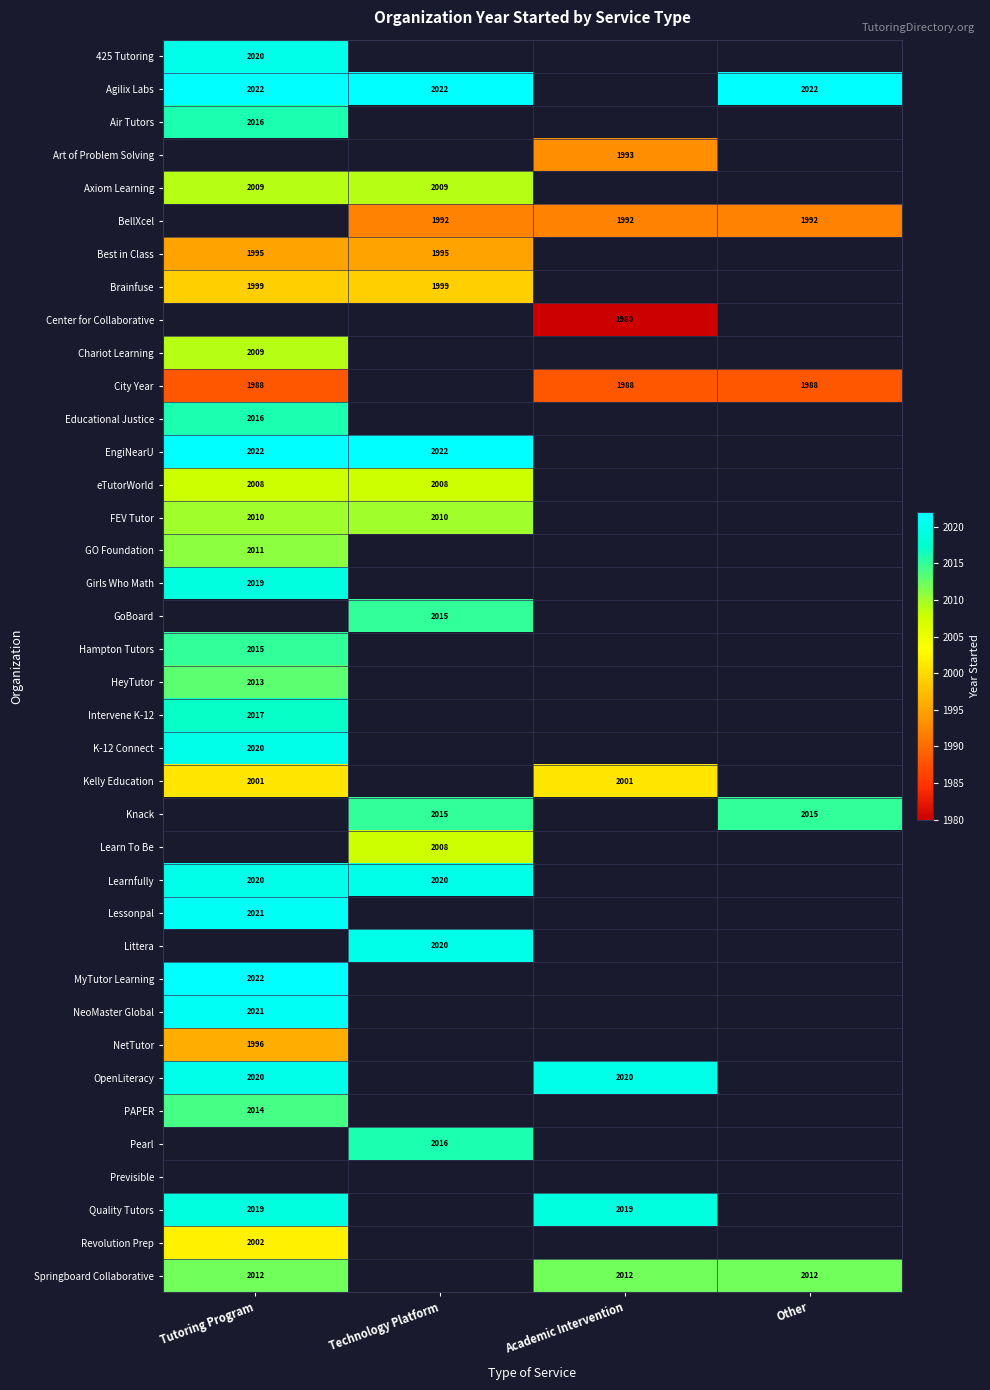

The value of City Year at Academic Intervention is 1988. True or false?

True